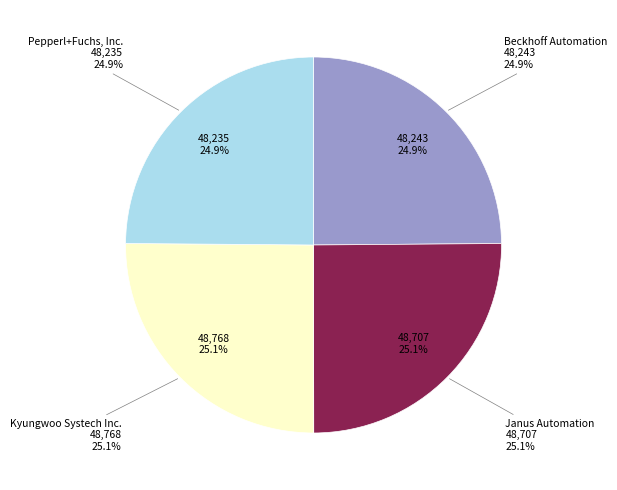

Is the sum of Kyungwoo Systech Inc. and Pepperl+Fuchs, Inc. greater than half?

Yes